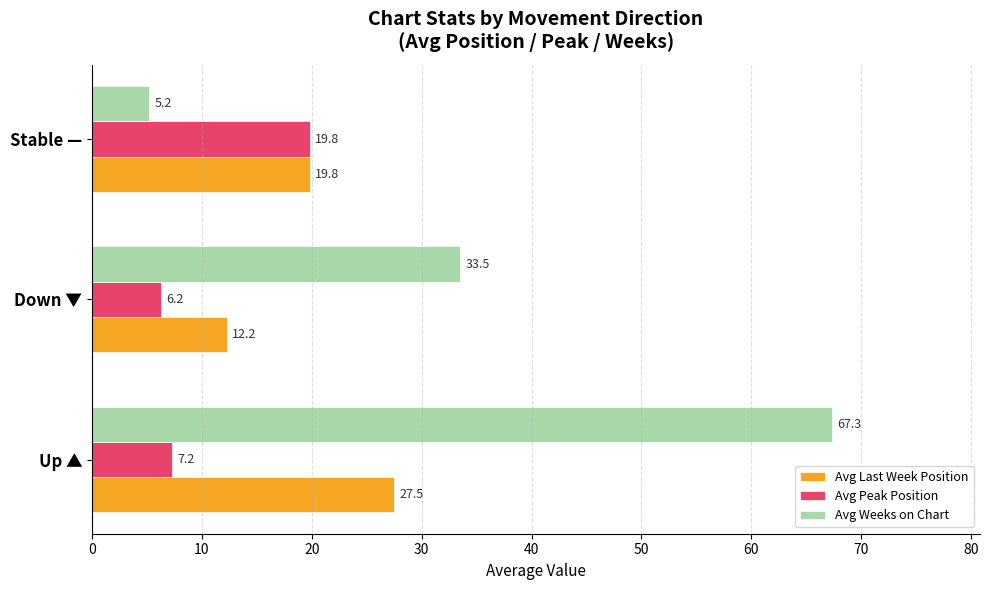

What is the total value across all series at Stable —?

44.8